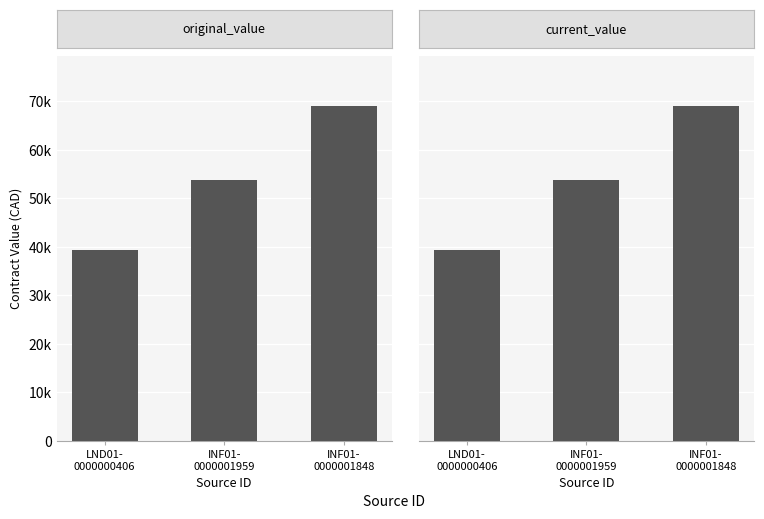

Which label corresponds to the smallest value in the chart?

LND01-
0000000406